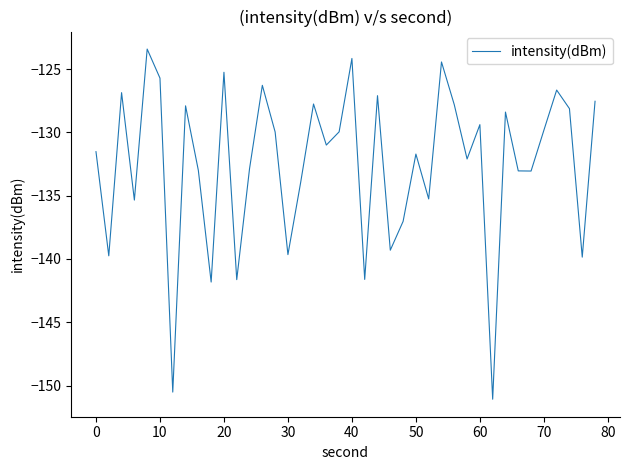

What is the difference between the second highest and second lowest values?

26.3